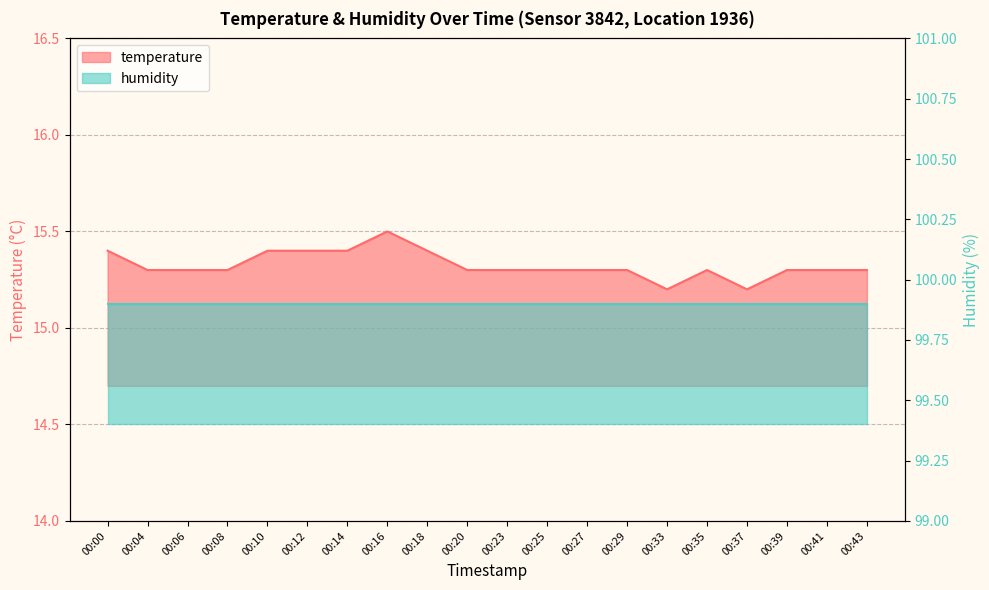

Reading left to right, what are all the values shown in this chart?

00:00=15.4	00:04=15.3	00:06=15.3	00:08=15.3	00:10=15.4	00:12=15.4	00:14=15.4	00:16=15.5	00:18=15.4	00:20=15.3	00:23=15.3	00:25=15.3	00:27=15.3	00:29=15.3	00:33=15.2	00:35=15.3	00:37=15.2	00:39=15.3	00:41=15.3	00:43=15.3